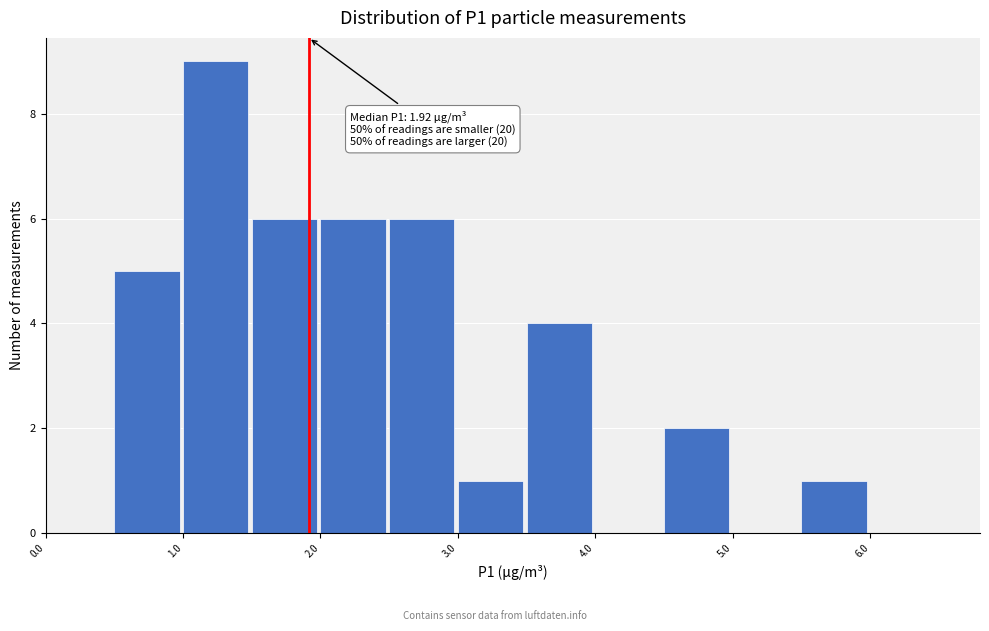

Over which range of the x-axis is the bar tallest?

1.0 to 1.5